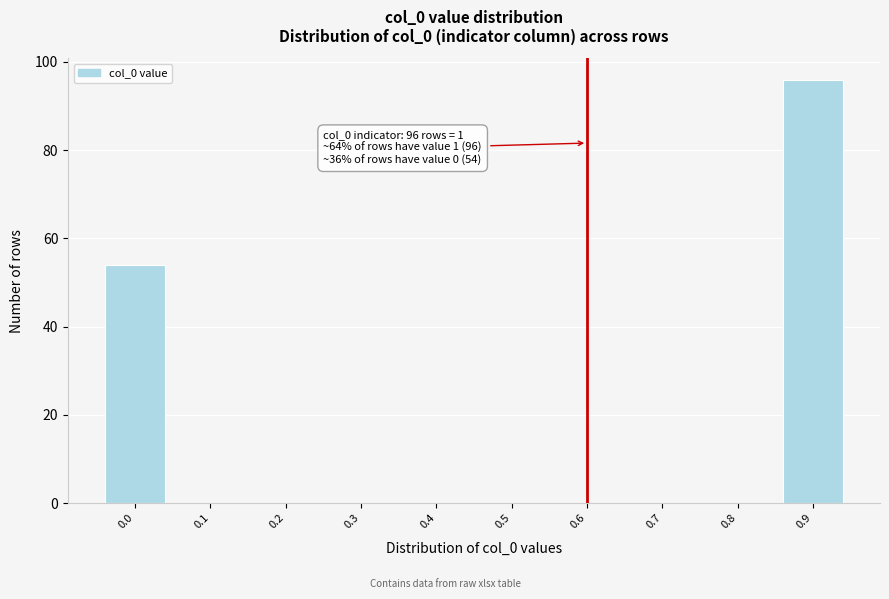

Reading left to right, what are all the values shown in this chart?

0.0=54	0.1=0	0.2=0	0.3=0	0.4=0	0.5=0	0.6=0	0.7=0	0.8=0	0.9=96